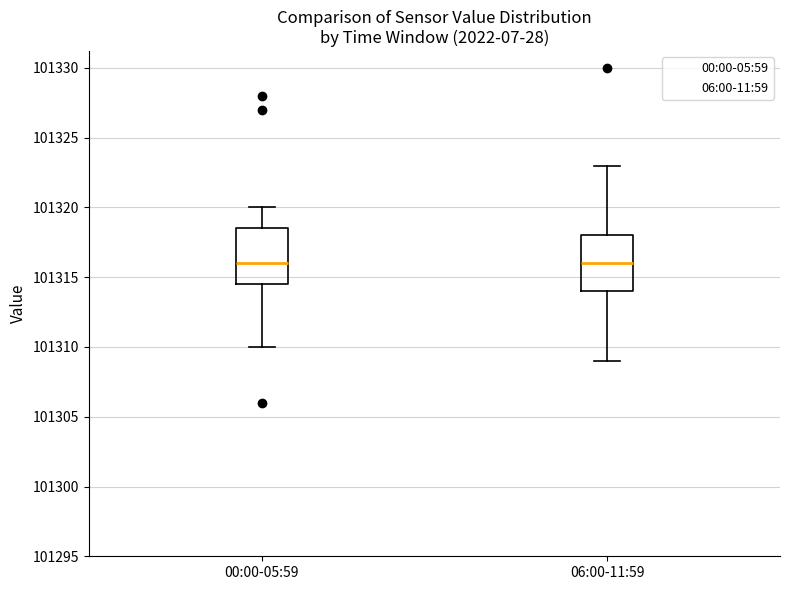

Where is the upper edge of the box for 00:00-05:59 on the y-axis? The values are not printed on the chart, so give them approximately, as read against the axis.

101318.5